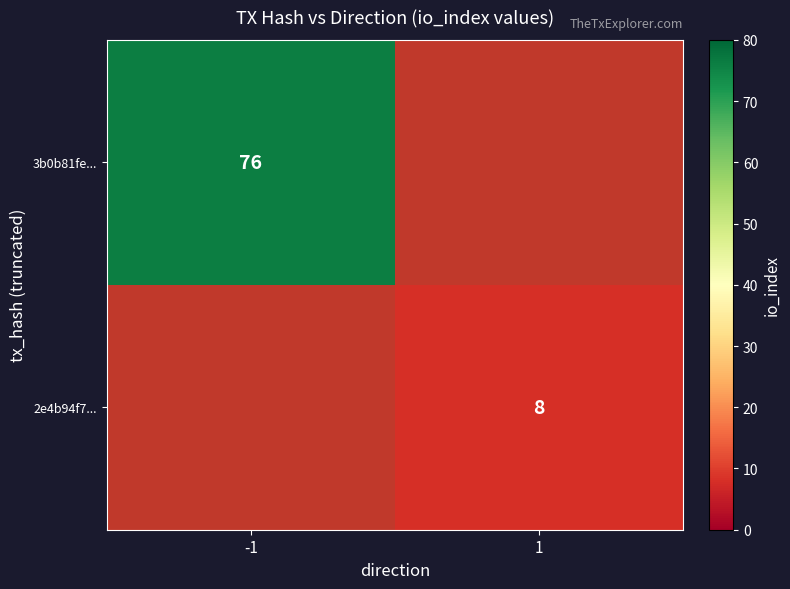

Is the value of 2e4b94f7... at 1 greater than the value of 3b0b81fe... at -1?

No